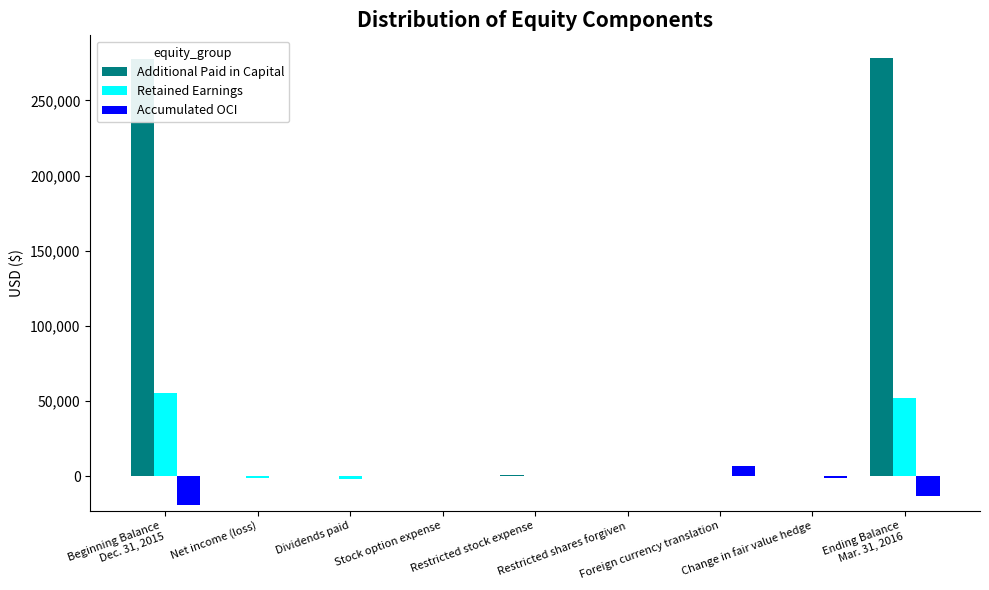

What is the highest value of the Additional Paid in Capital series?

278494